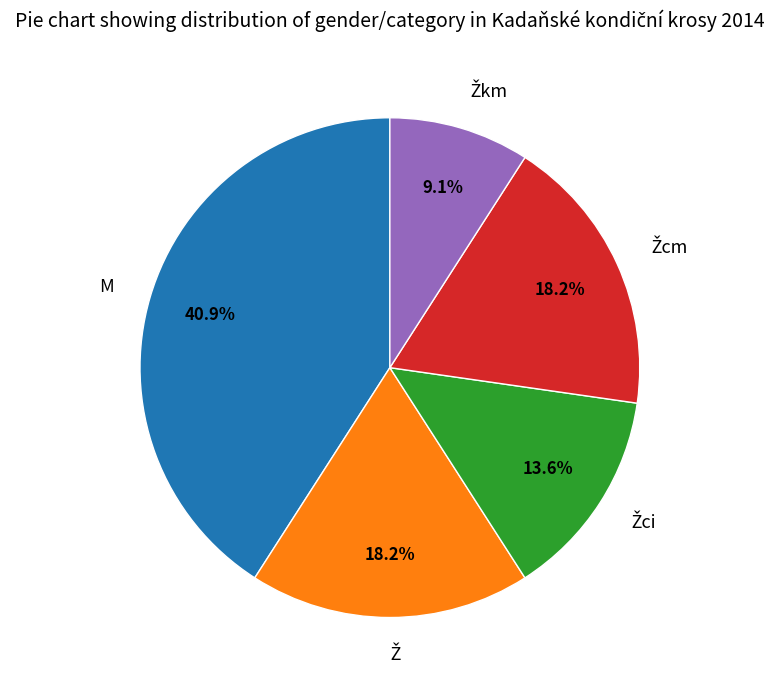

To the nearest percent, what is the average slice percentage?

20%